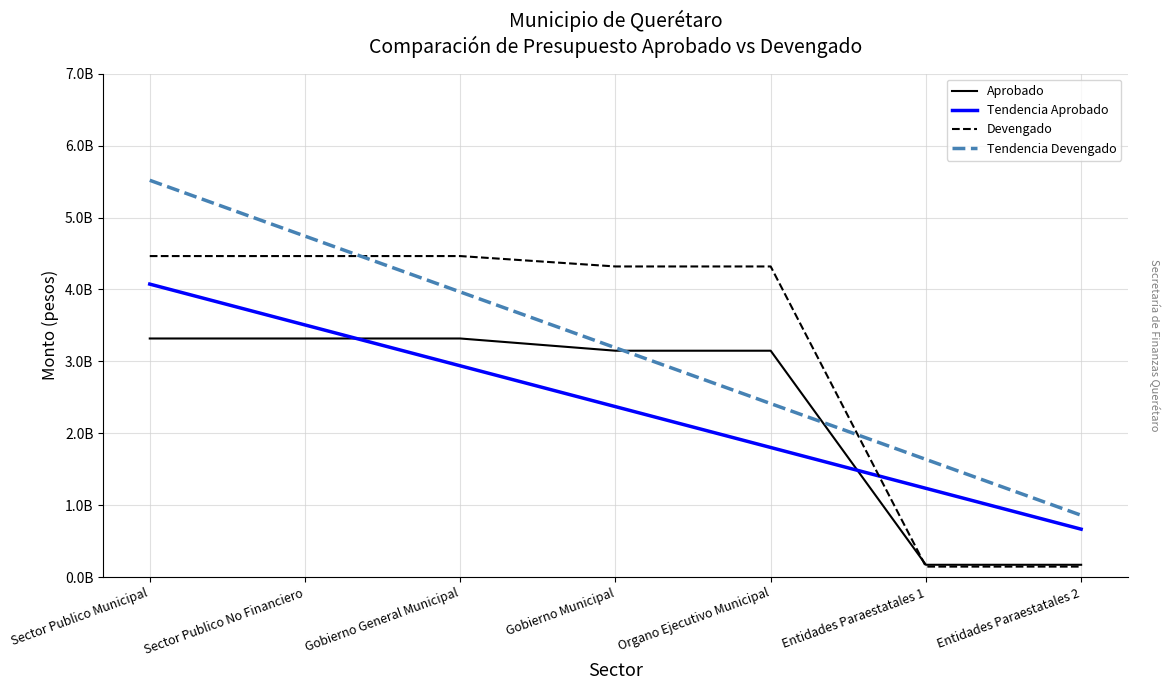

Is it true that Tendencia Aprobado equals 1801467010.4 at Organo Ejecutivo Municipal?

True